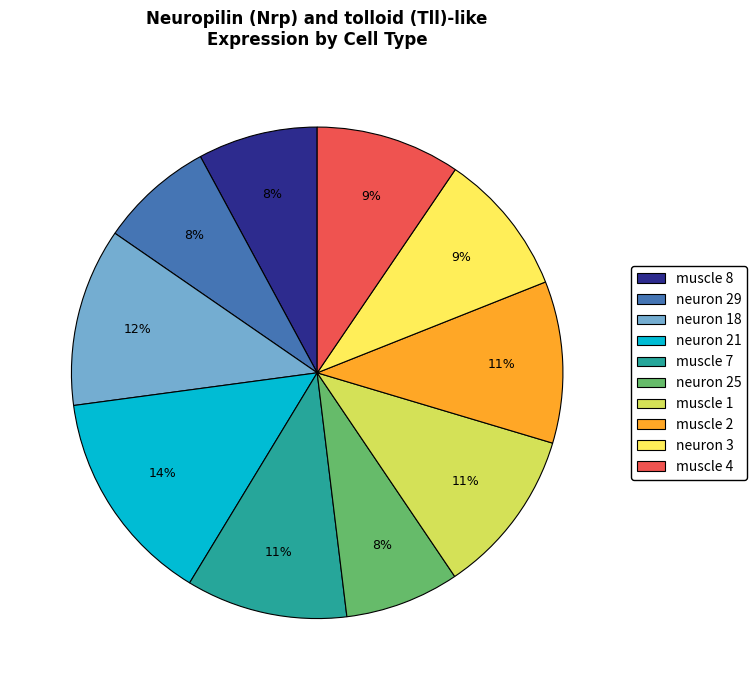

The muscle 8 slice represents 8% of the pie. True or false?

True